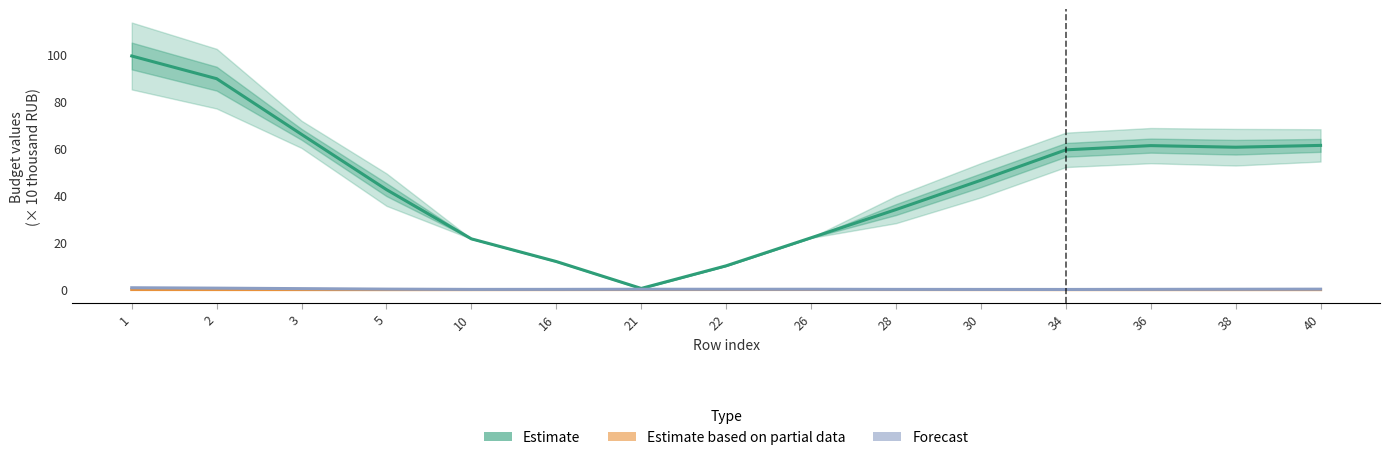

Count the number of categories in the chart.

15